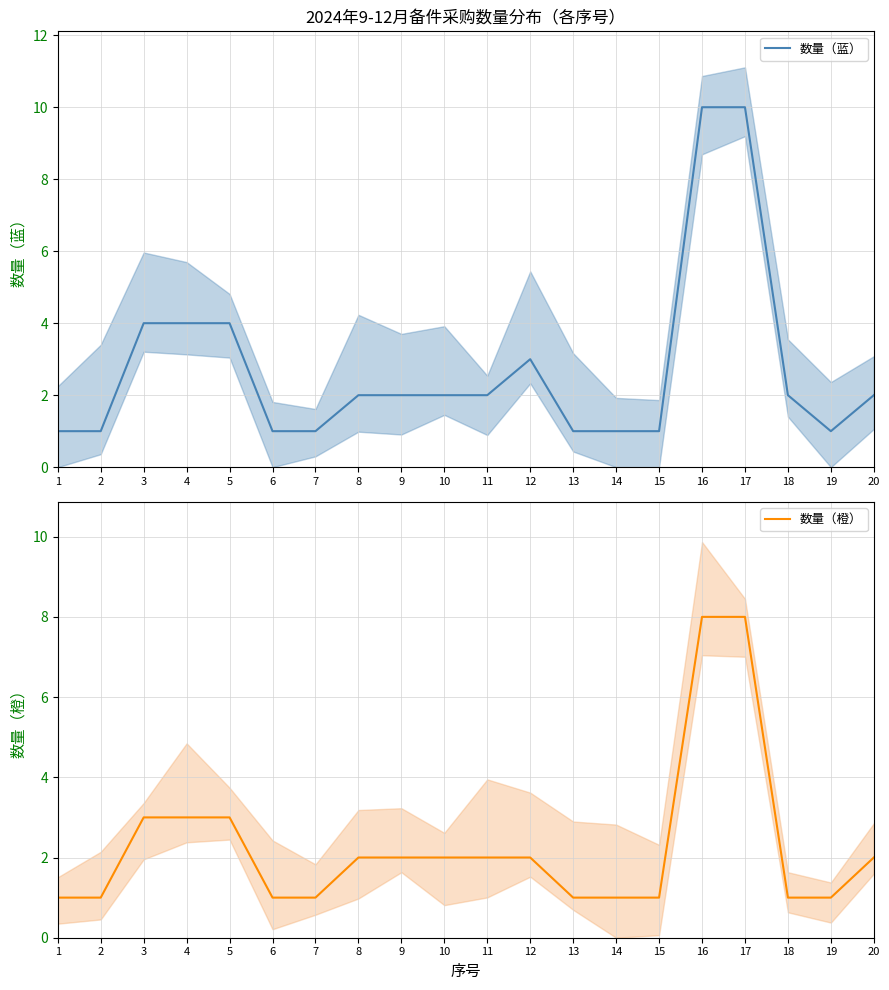

How many 数量（橙） values are between 1 and 3?

18